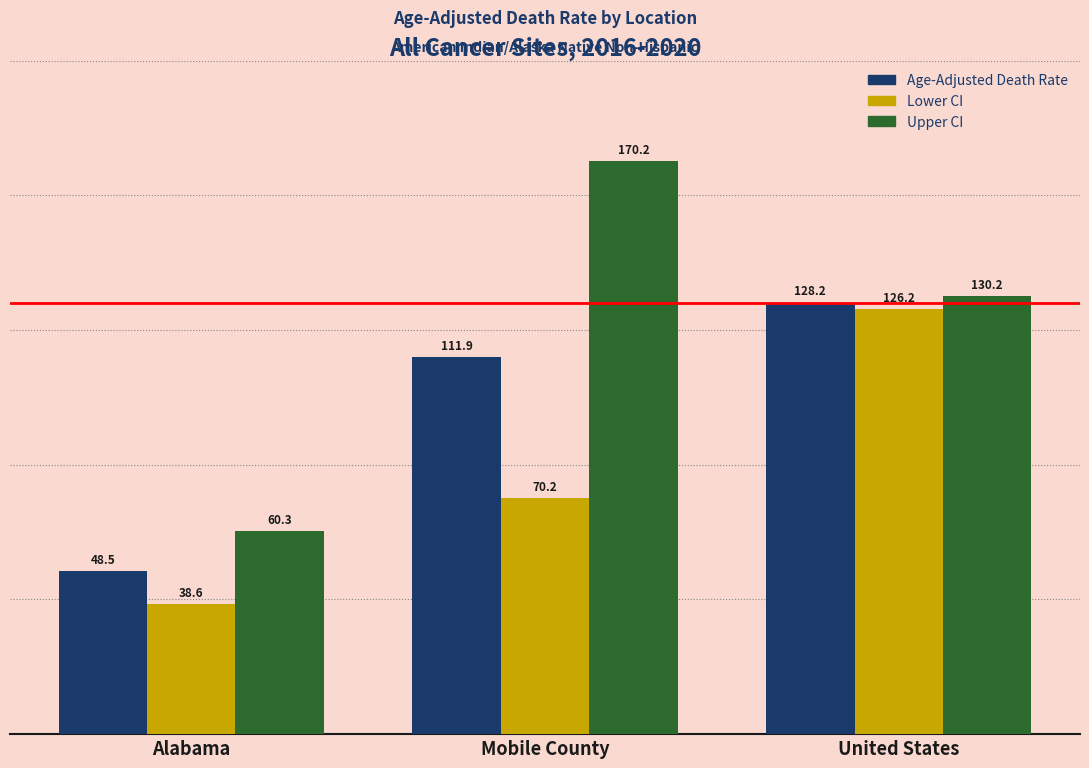

Which series has the largest range (max minus min)?

Upper CI